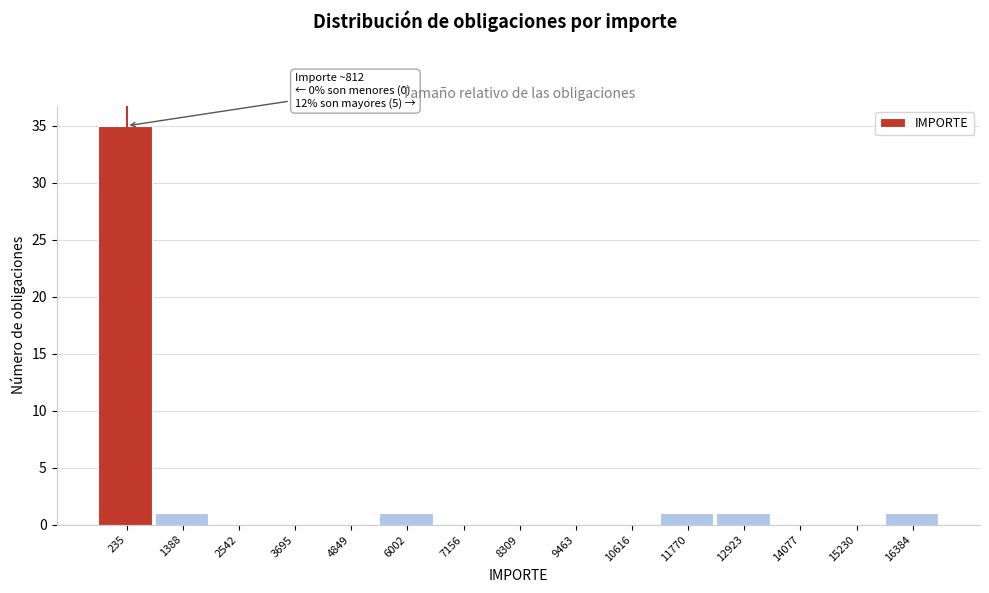

Reading left to right, what are all the values shown in this chart?

235=35	1388=1	2542=0	3695=0	4849=0	6002=1	7156=0	8309=0	9463=0	10616=0	11770=1	12923=1	14077=0	15230=0	16384=1